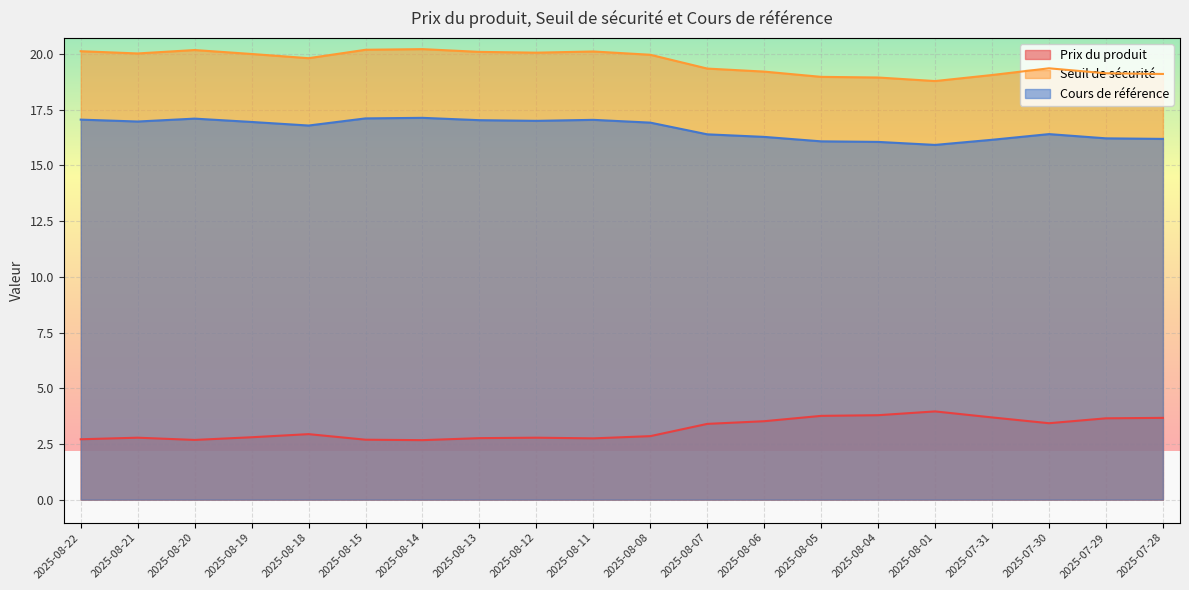

What is the difference between the maximum and minimum values in the Cours de référence series?

1.2